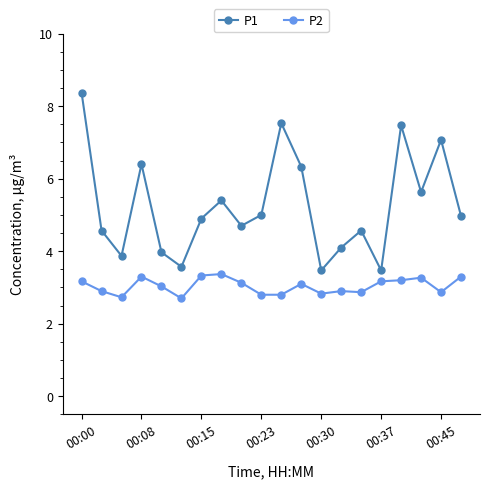

In P1, how many points are lower than both neighbors (excluding endpoints)?

6